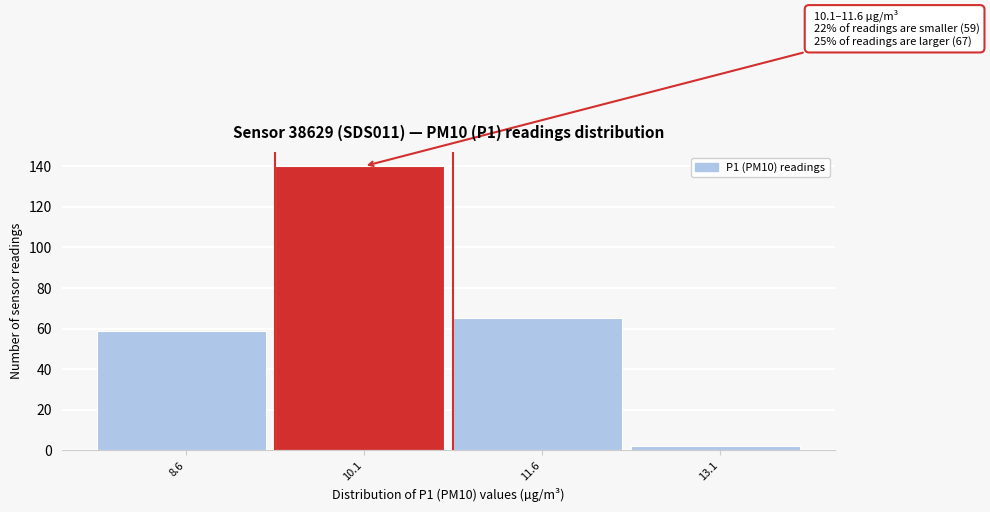

Reading right to left, list all the values displayed in this chart.

2	65	140	59